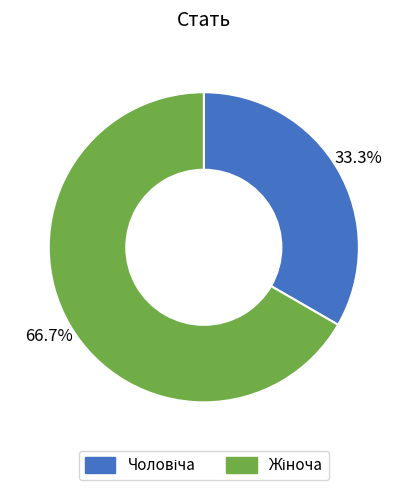

Is there any slice that represents more than half of the pie?

Yes